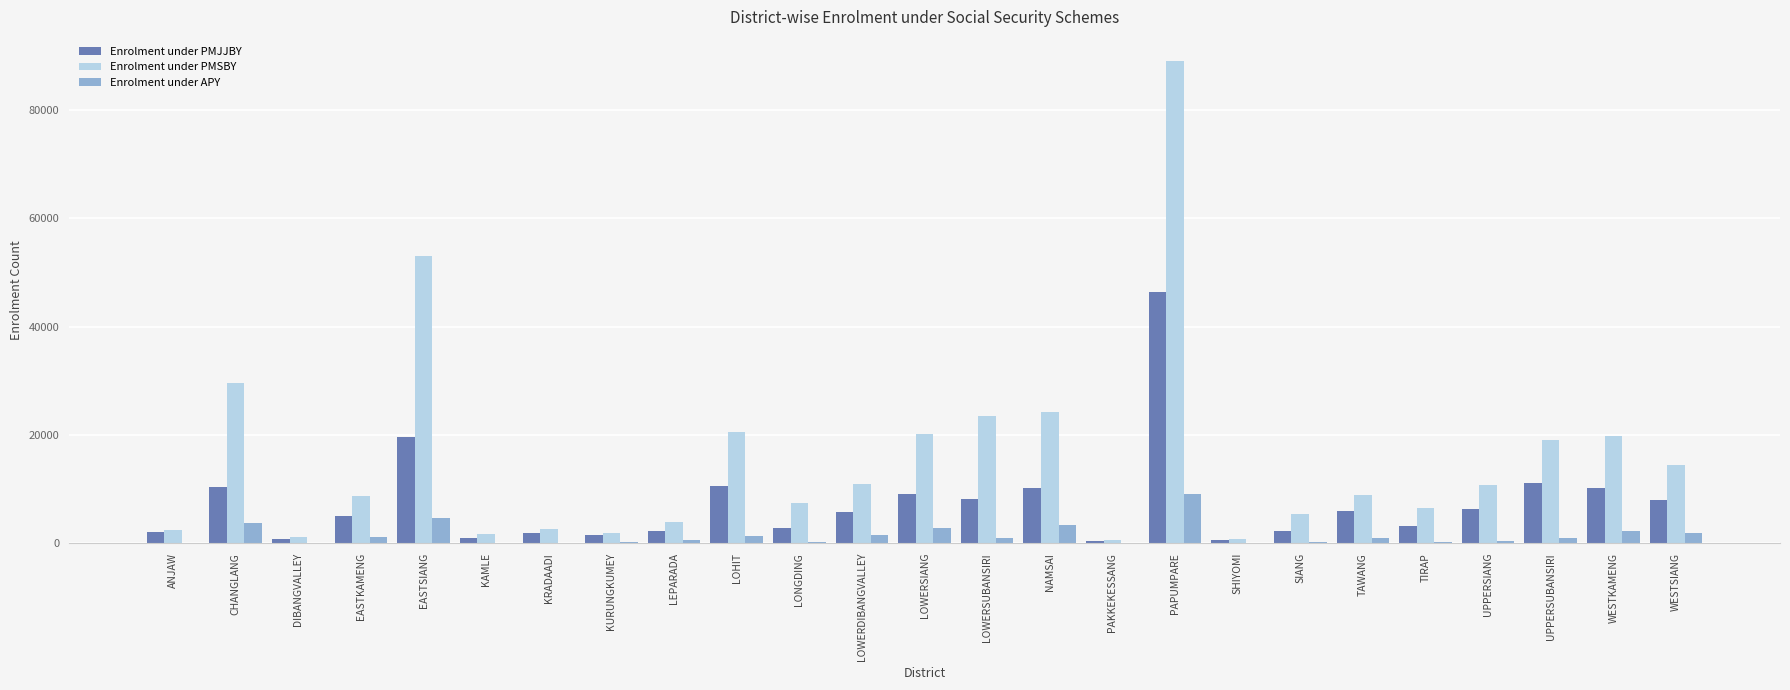

Which category has the highest value across all series?

PAPUMPARE